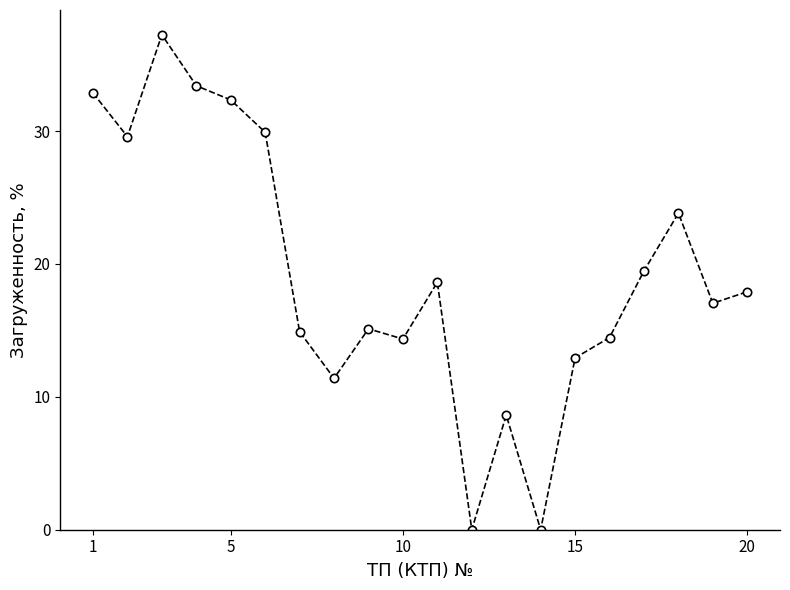

What is the maximum value shown in the chart?

37.3